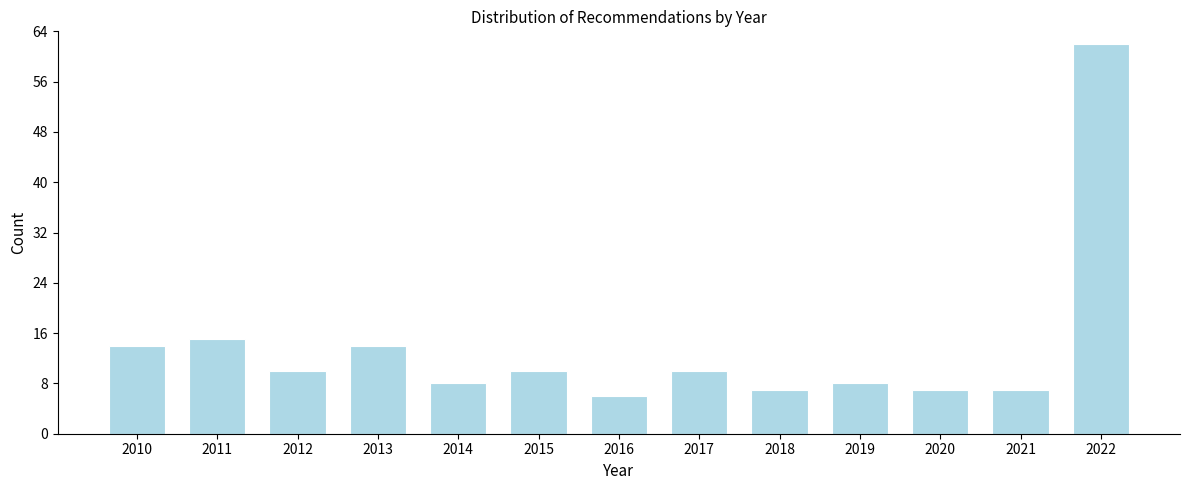

Reading left to right, list all the values displayed in this chart.

14	15	10	14	8	10	6	10	7	8	7	7	62